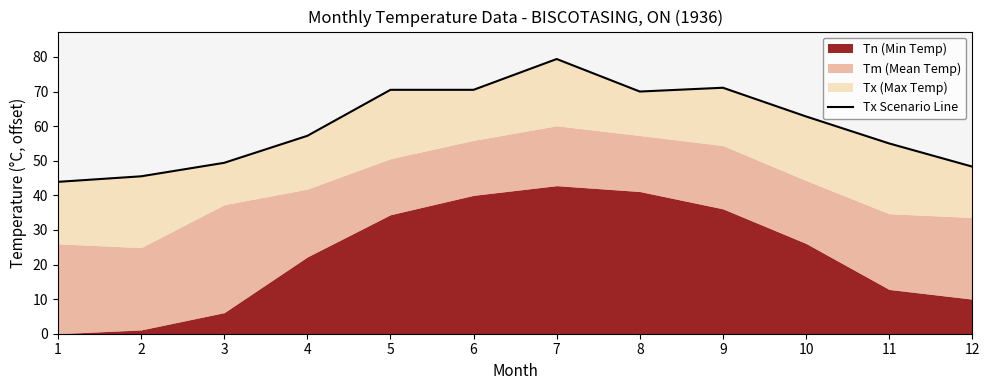

List the labels in order of value, largest first.

7, 9, 5, 6, 8, 10, 4, 11, 3, 12, 2, 1